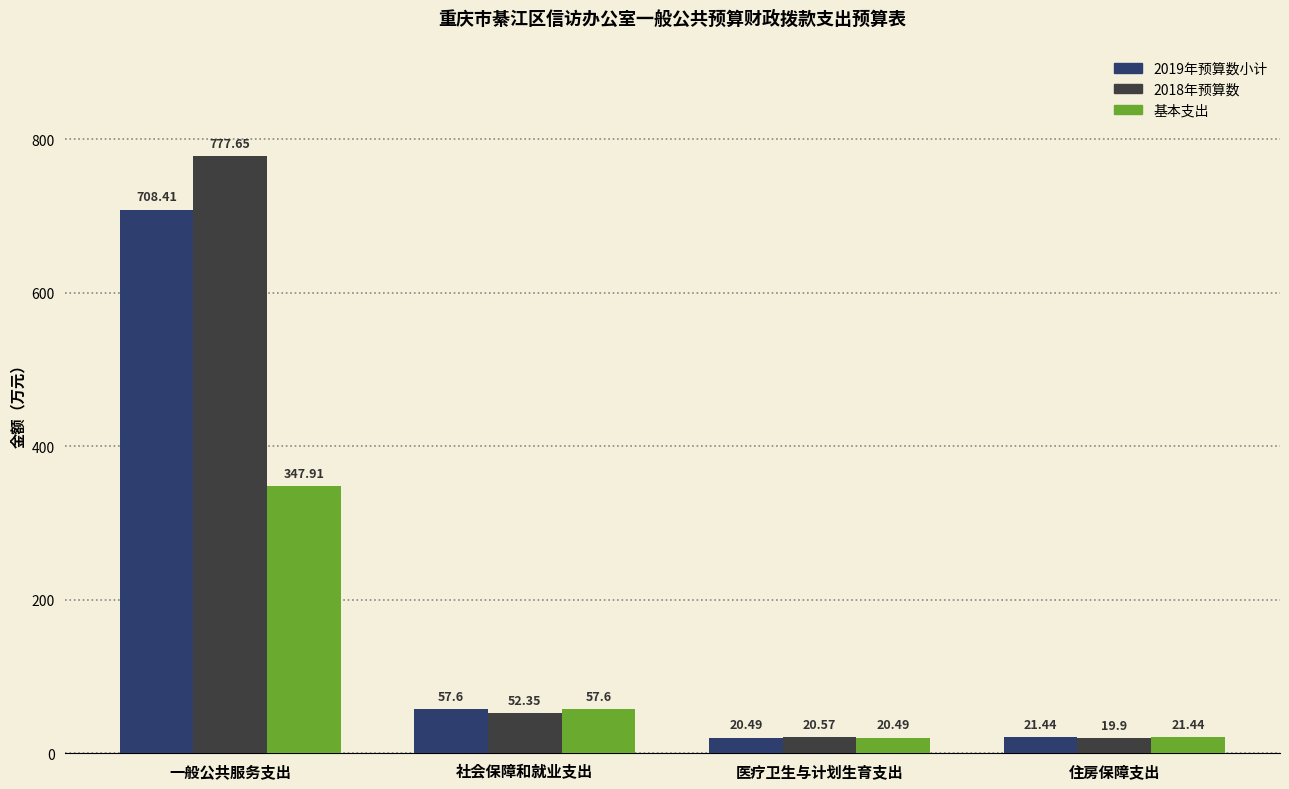

What is the approximate value of 基本支出 at 医疗卫生与计划生育支出?

20.5